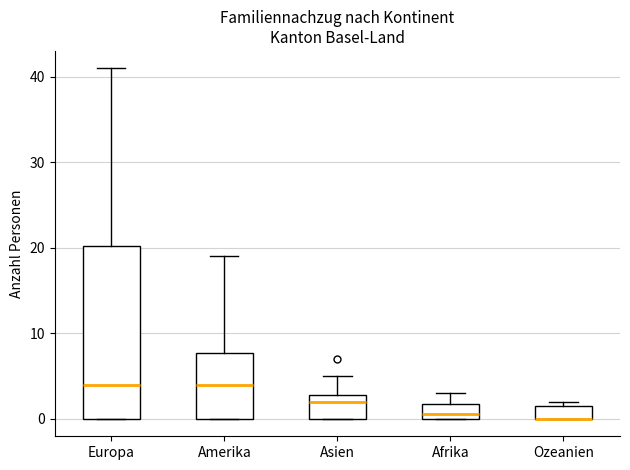

Comparing the boxes themselves (not the whiskers), which one is the tallest?

Europa